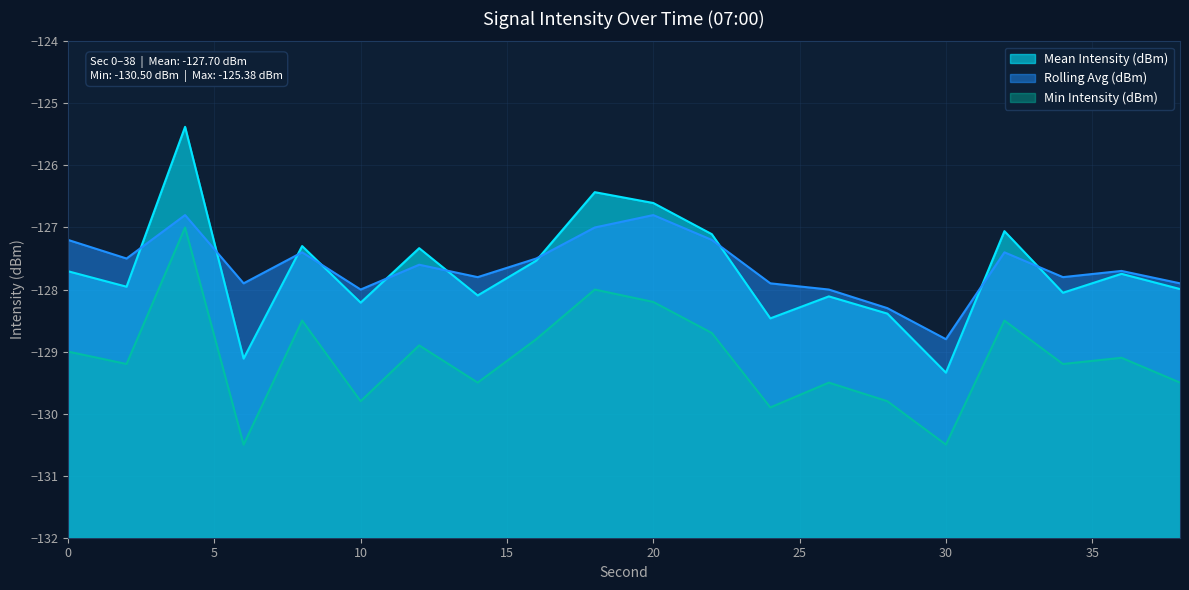

Between 4 and 12, which series saw the biggest shift?

Mean Intensity (dBm)